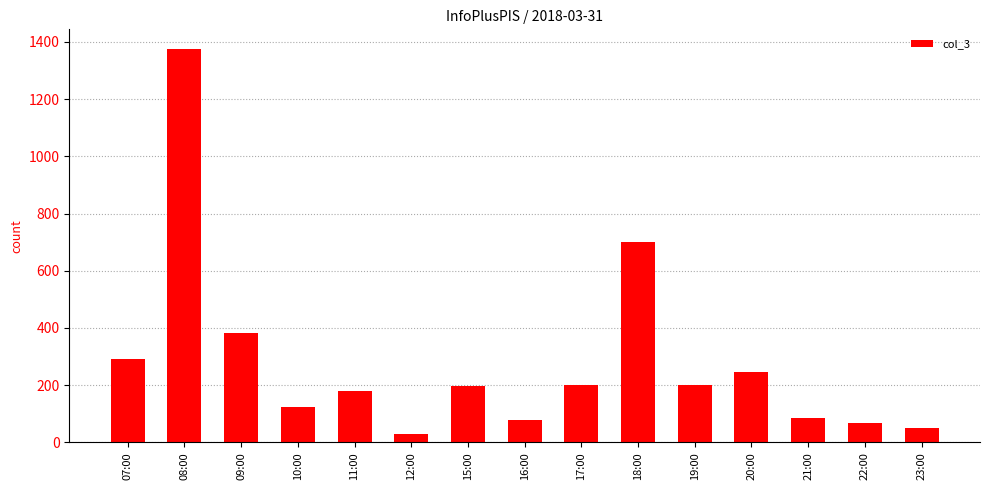

How many distinct data groups are displayed?

1